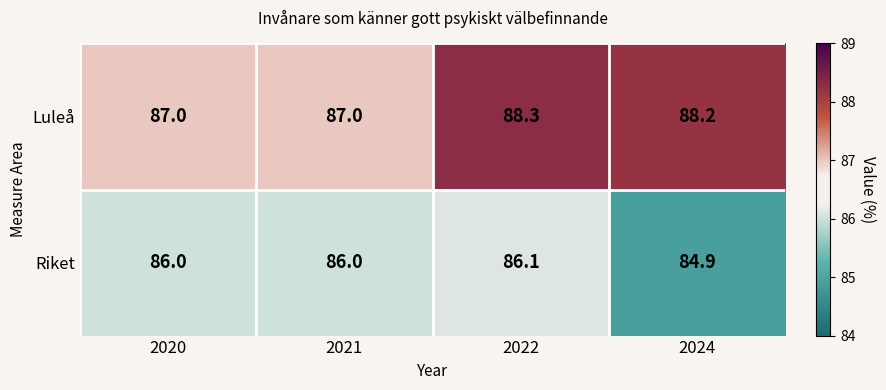

What is the difference between the highest and lowest values at 2024?

3.3